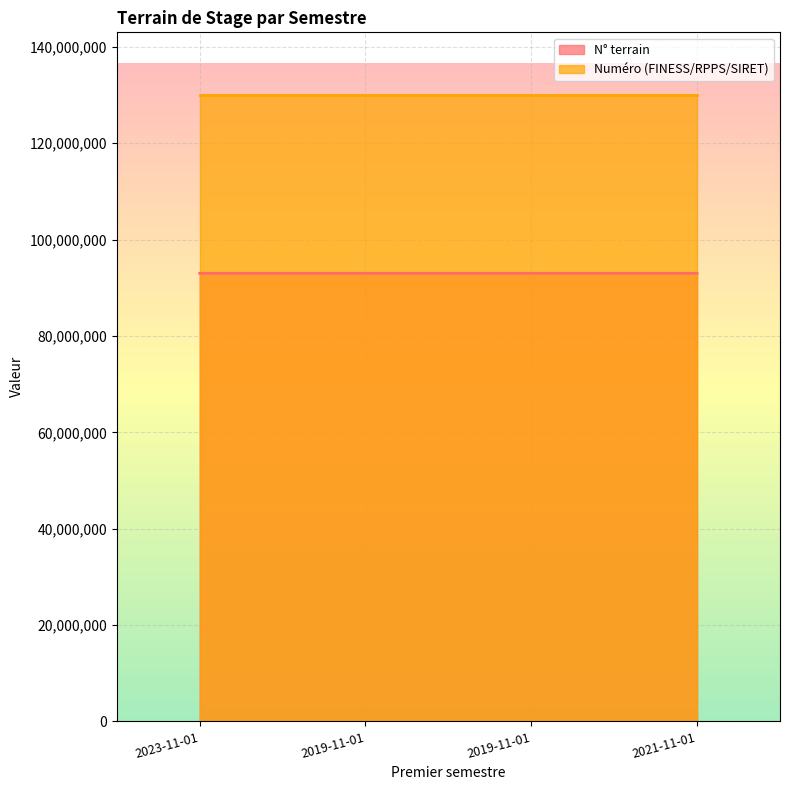

Reading left to right, list all the values displayed in this chart.

93000036	93000037	93000037	93000691